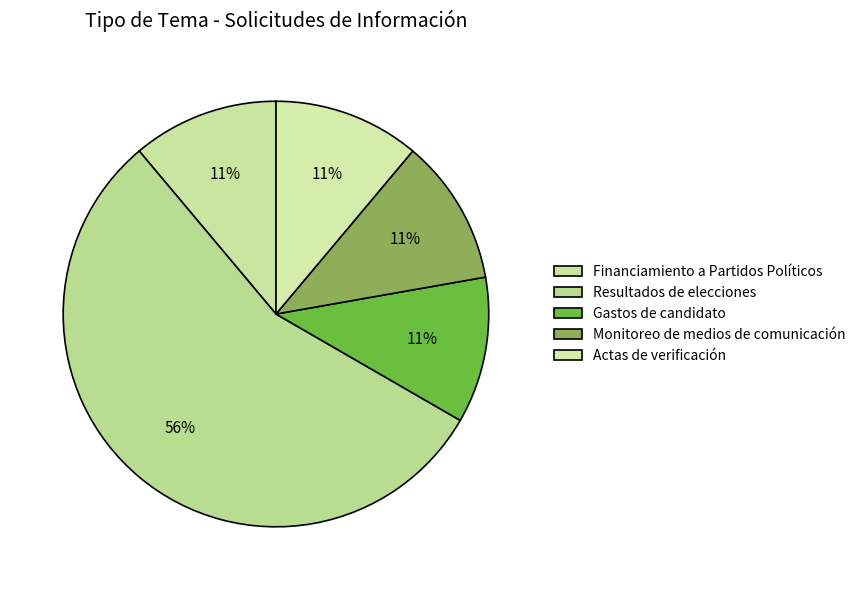

How many segments does this pie chart have?

5